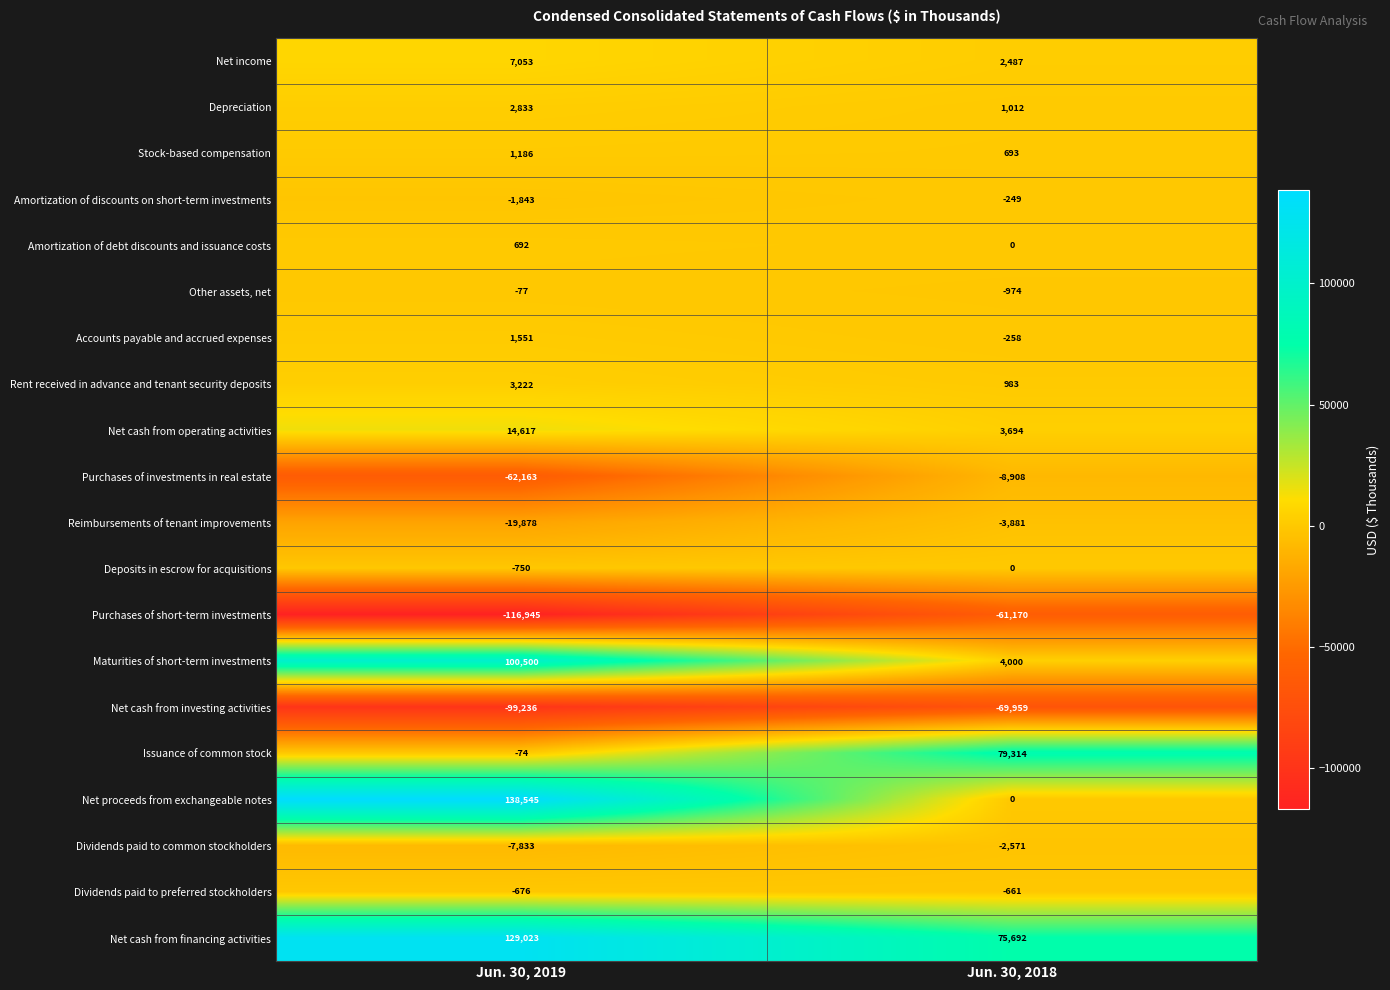

The Issuance of common stock series shows -74 at Jun. 30, 2019. True or false?

True